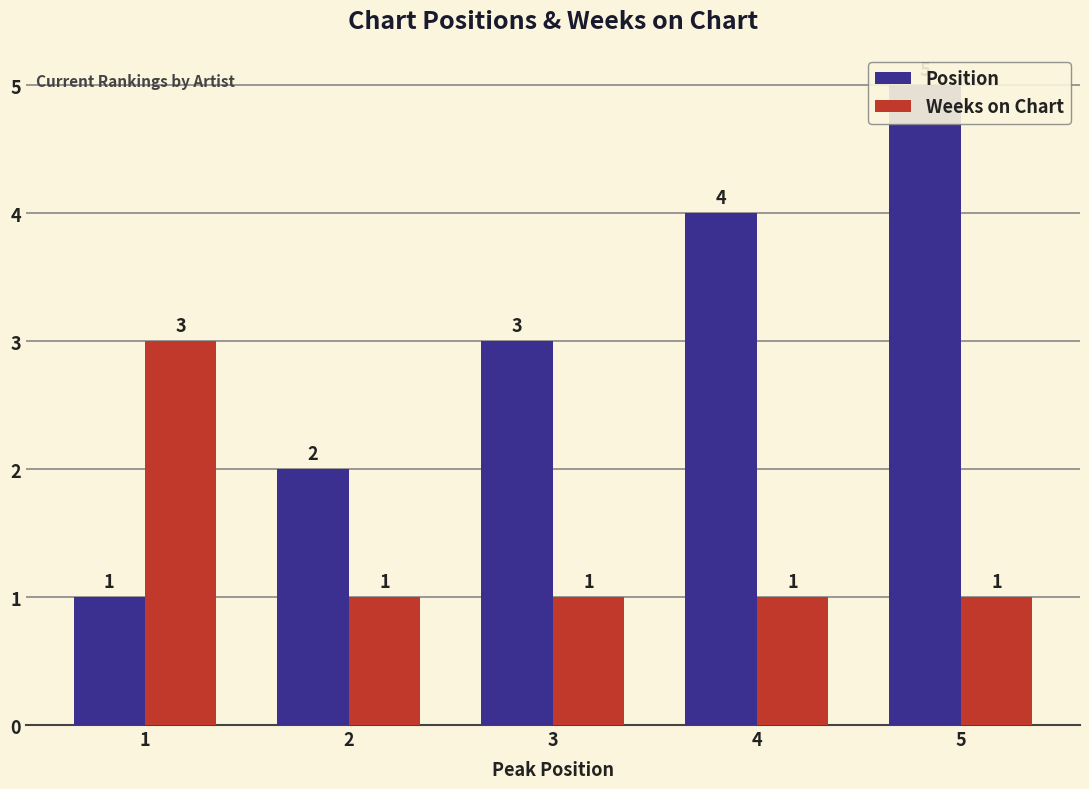

Does the chart contain stacked bars?

No